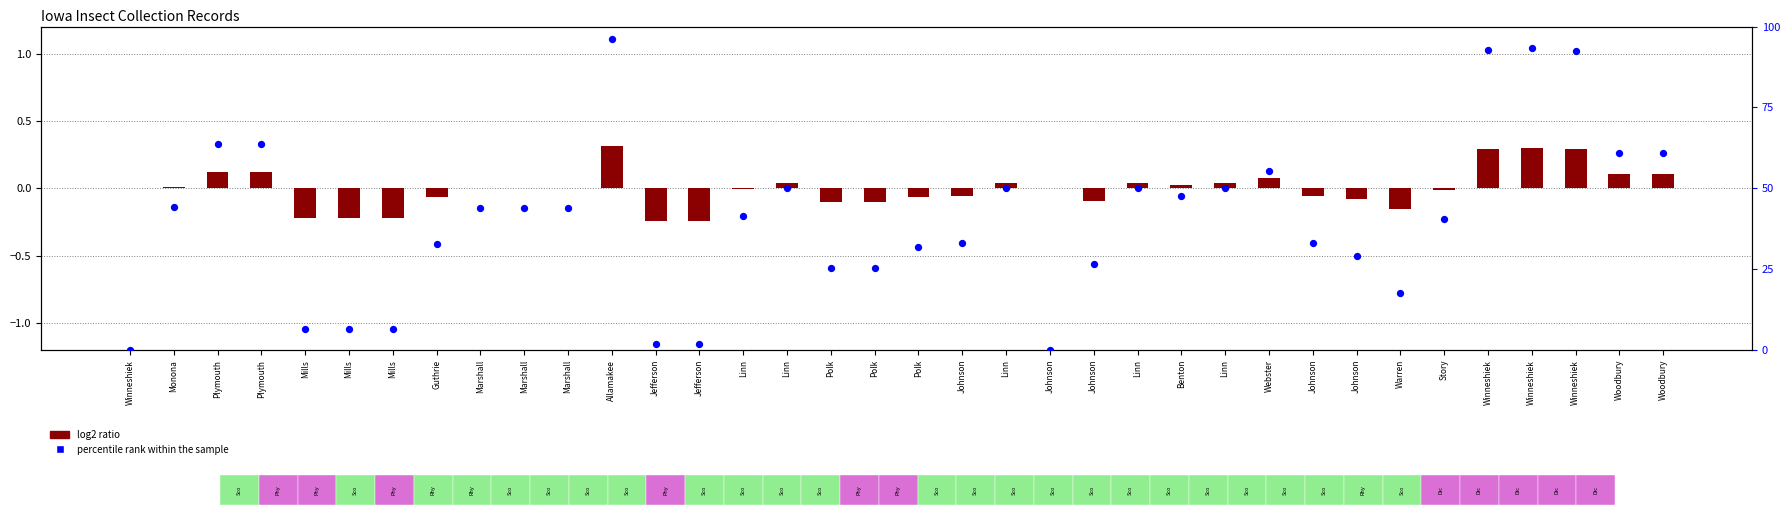

Which series reaches the maximum Y coordinate?

percentile rank within the sample